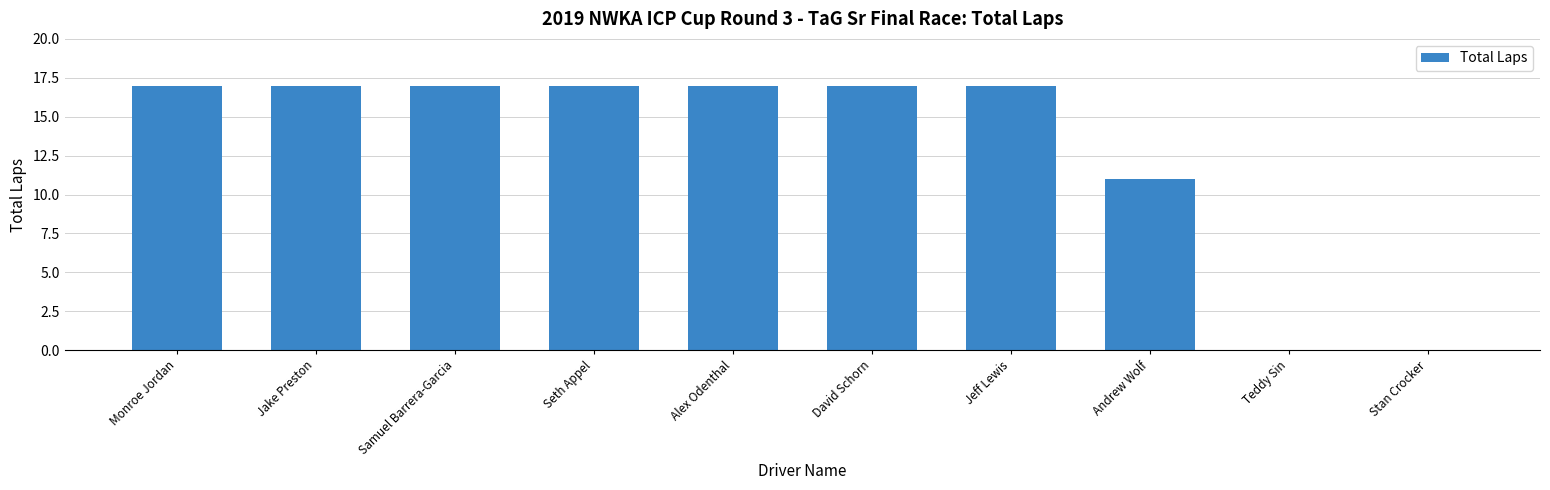

Reading right to left, what are all the values shown in this chart?

Stan Crocker=0	Teddy Sin=0	Andrew Wolf=11	Jeff Lewis=17	David Schorn=17	Alex Odenthal=17	Seth Appel=17	Samuel Barrera-Garcia=17	Jake Preston=17	Monroe Jordan=17